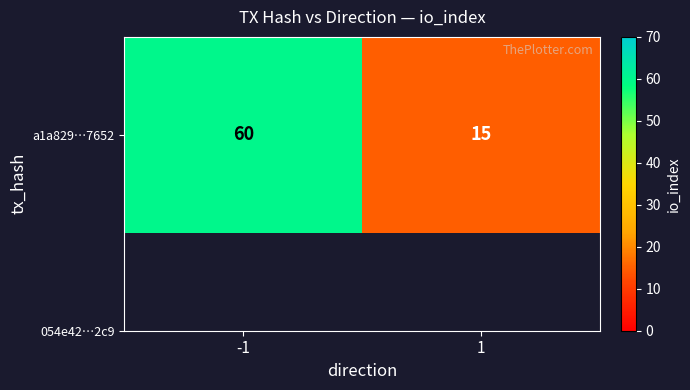

Which has a higher value, -1 or 1?

-1